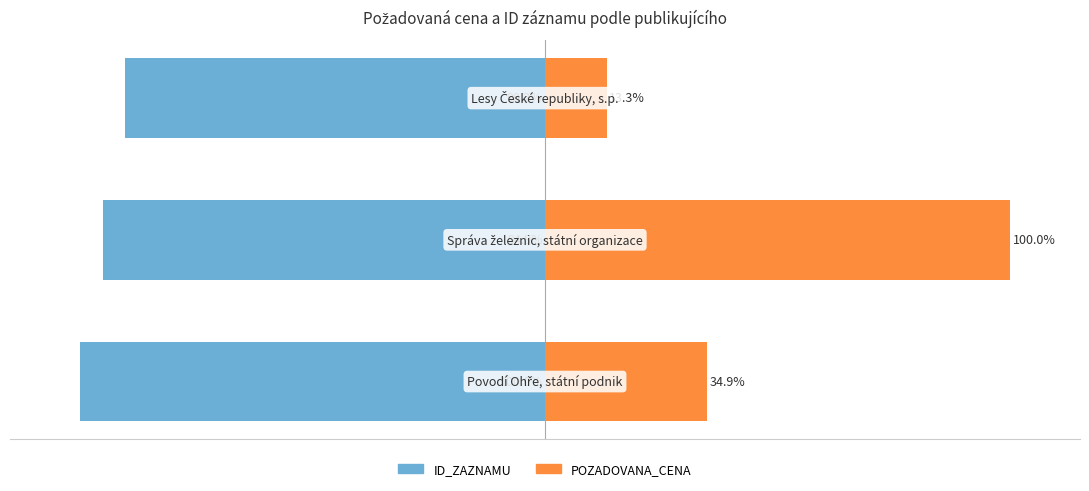

Does the chart contain stacked bars?

No